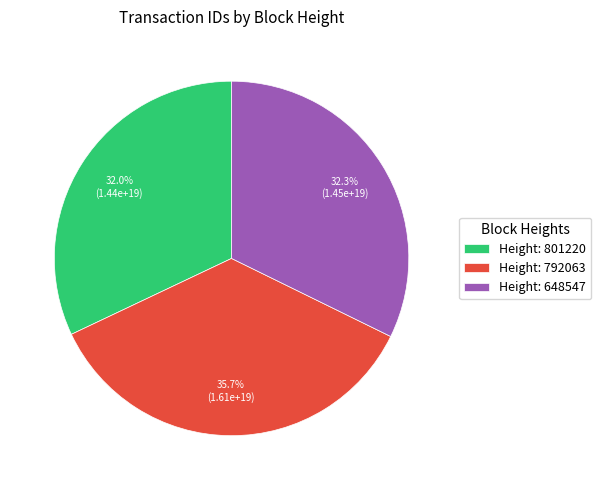

Does Height: 792063 account for over 50% of the chart?

No